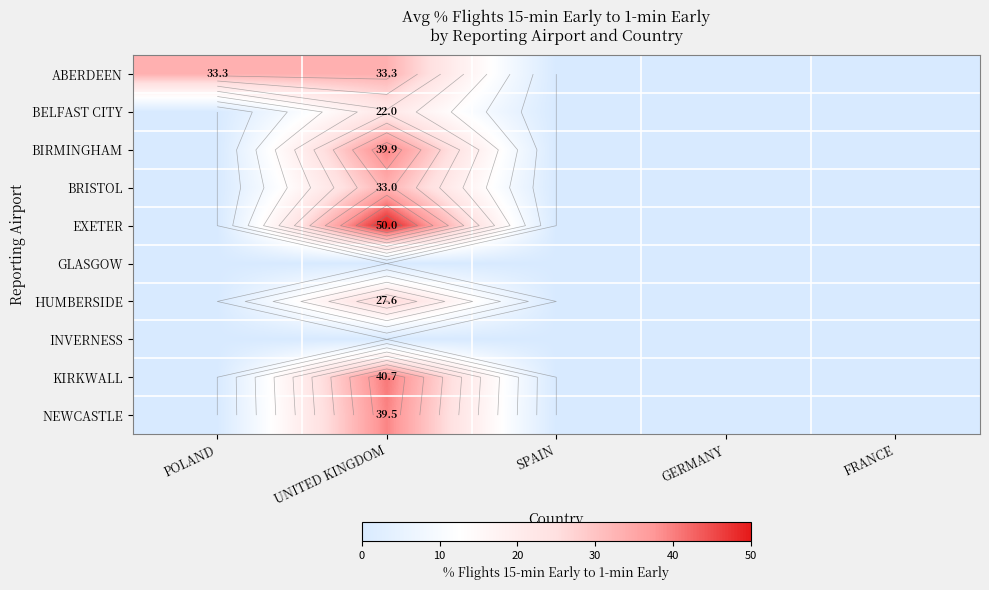

Which series has the widest spread of values?

EXETER